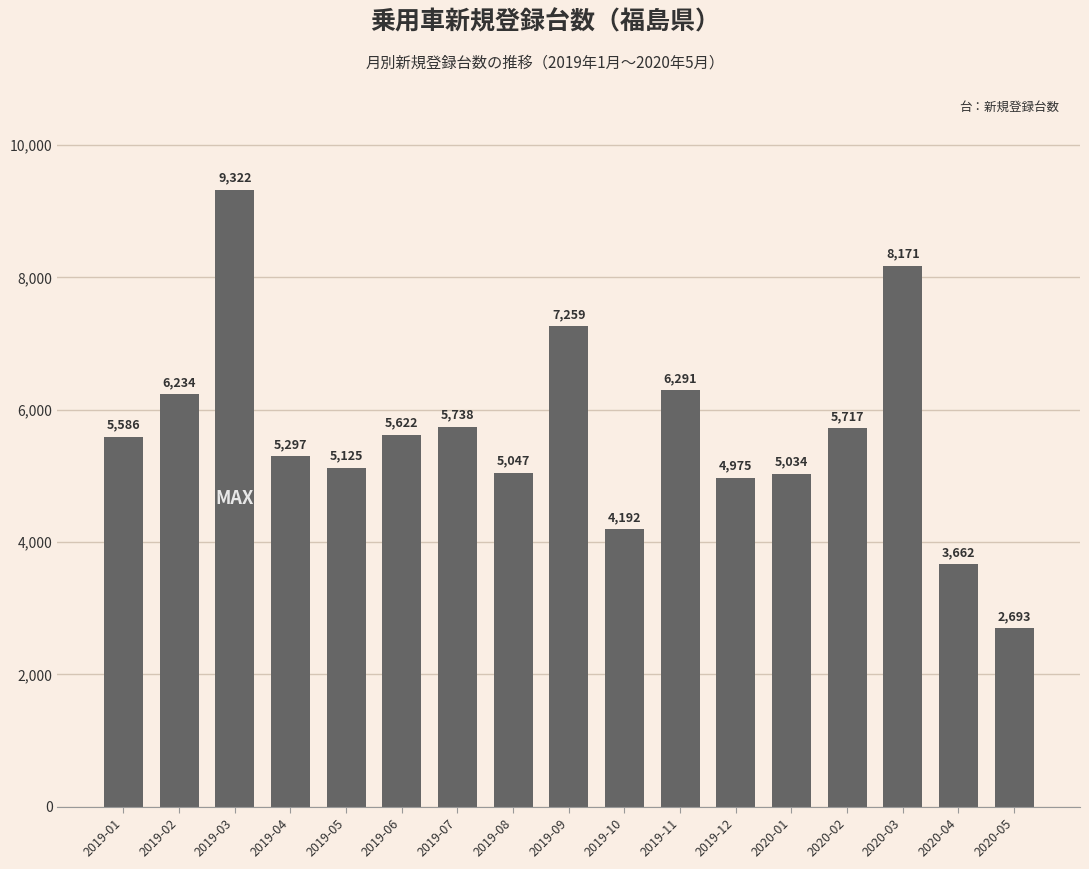

What is the change in value from 2019-05 to 2019-08?

-78